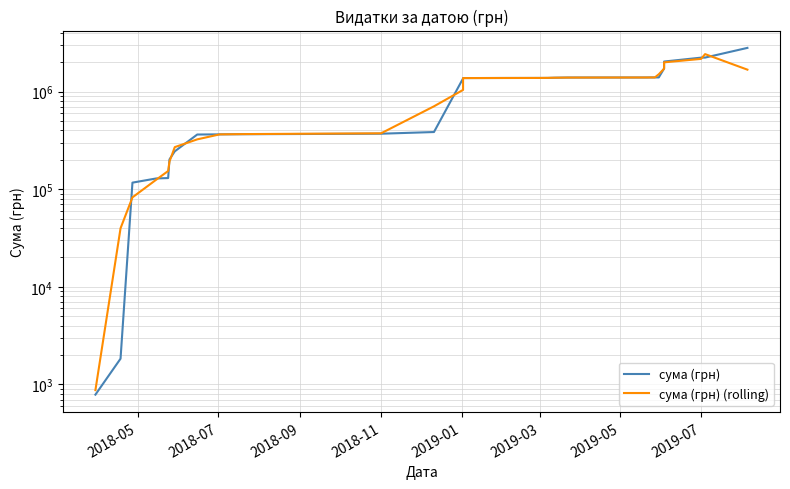

What is the smallest value displayed?

786.0